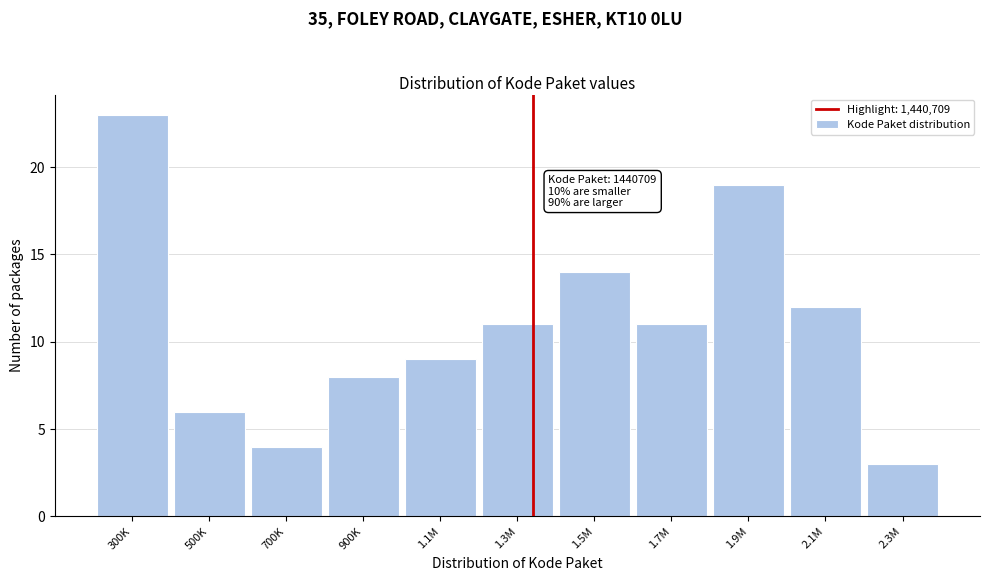

Reading right to left, extract all data points from this chart.

3	12	19	11	14	11	9	8	4	6	23